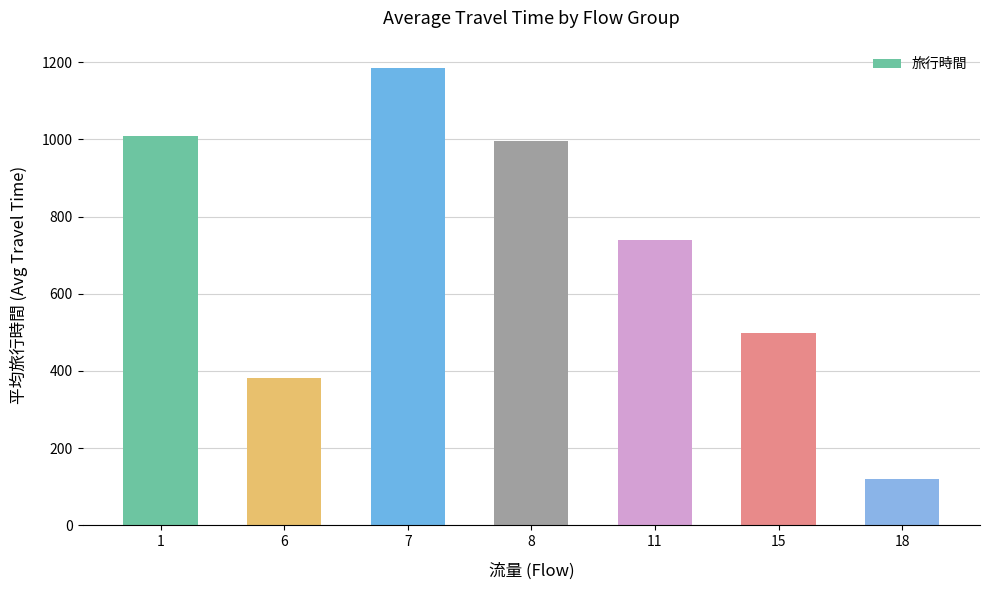

Rank the categories by value from highest to lowest.

7, 1, 8, 11, 15, 6, 18